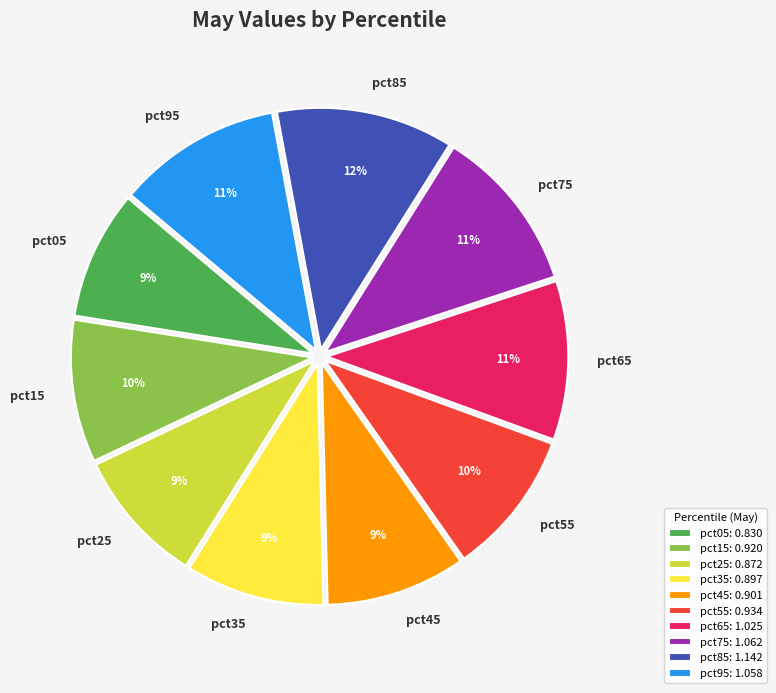

Is it true that pct35 is 24% of the pie?

False